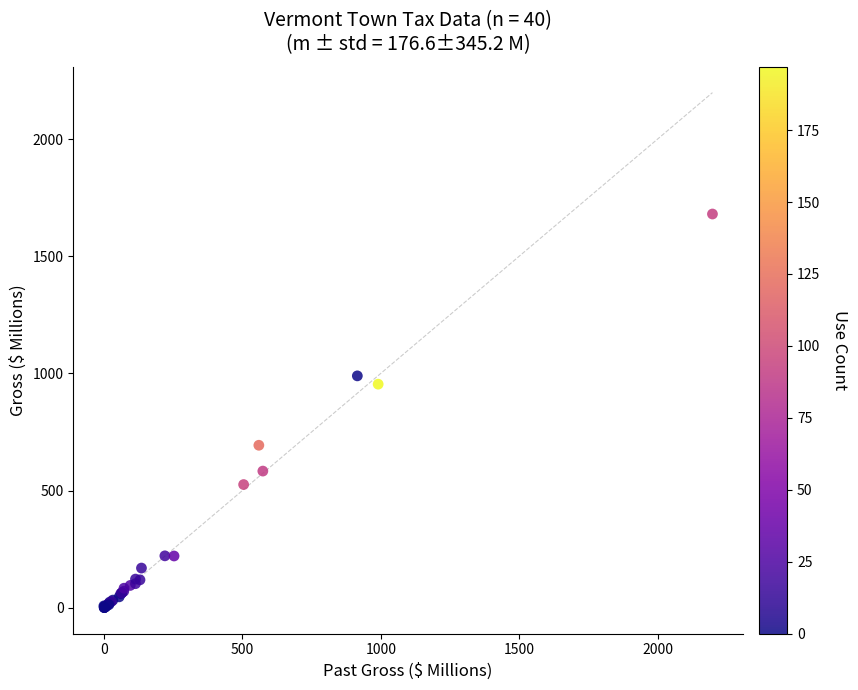

What Y value in the scatter plot is closest to 840?

954.1